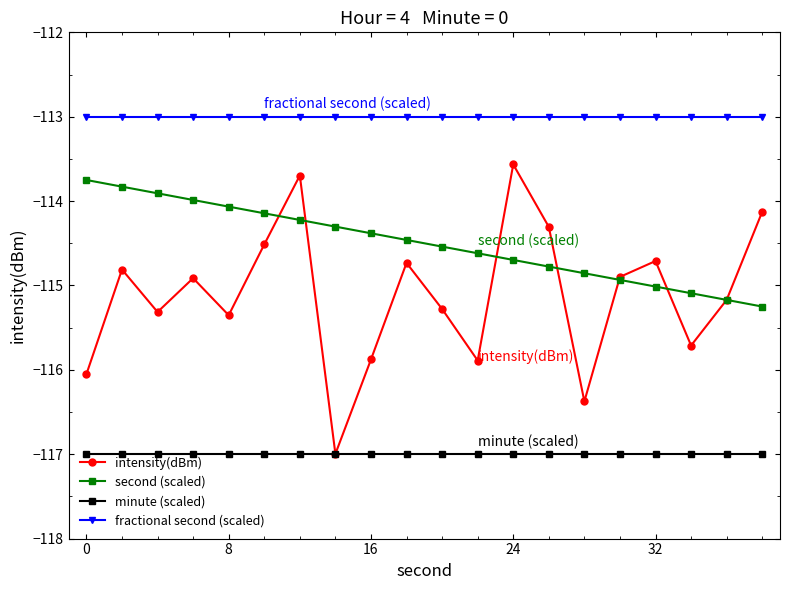

Which series has the largest total across all categories?

fractional second (scaled)